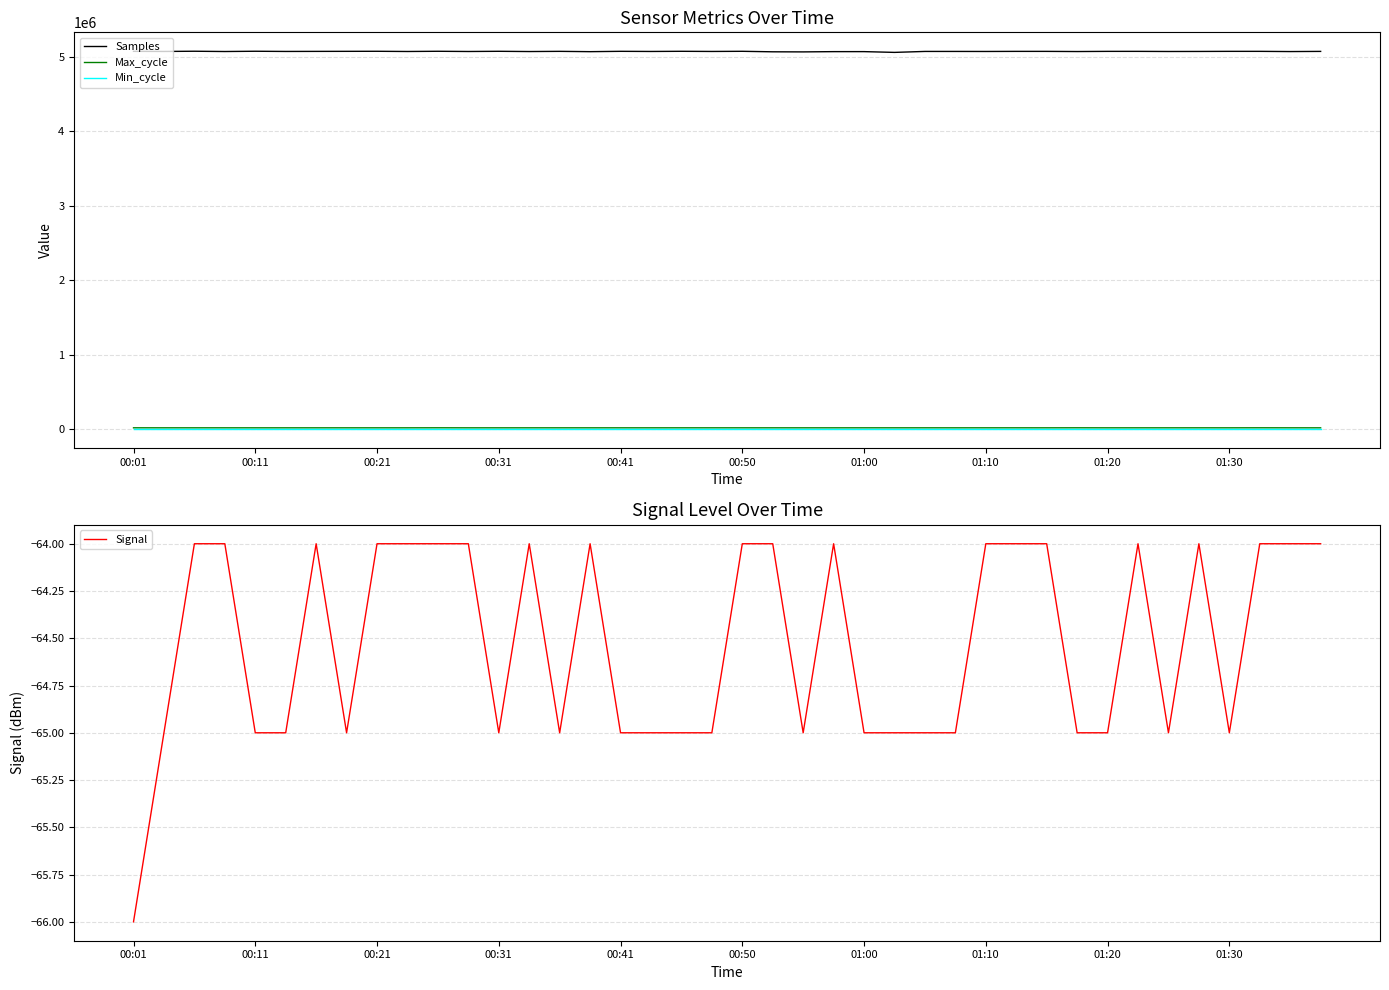

What are all the series names shown in the legend?

Samples, Max_cycle, Min_cycle, Signal